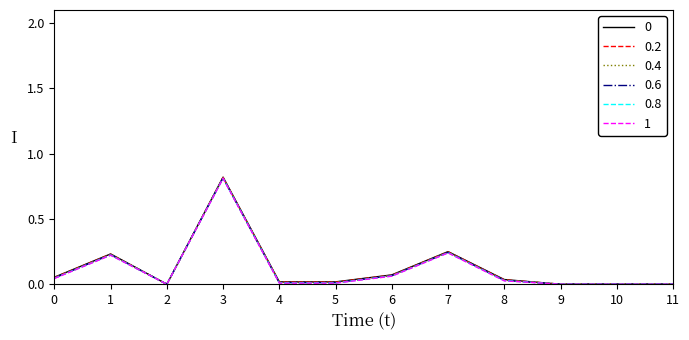

Which category has the highest value in the 1 series?

3